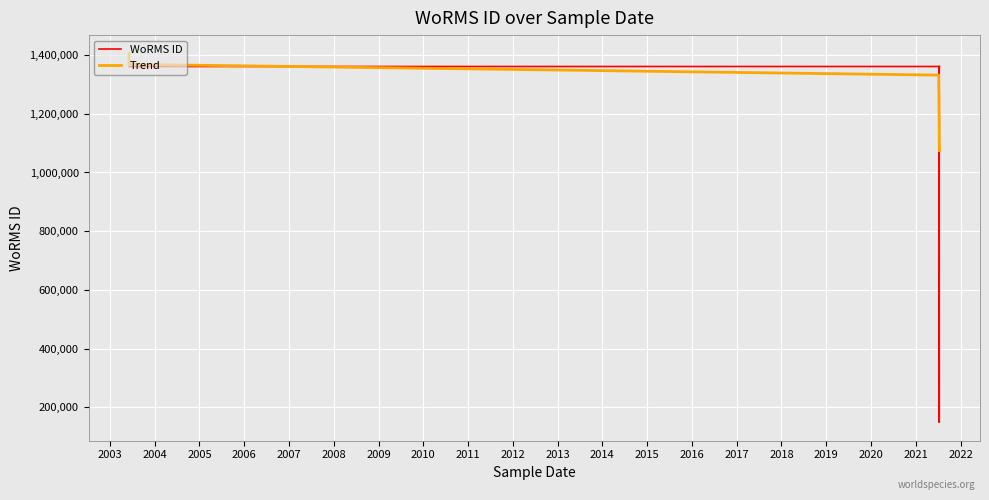

True or false: Trend has more than 0 points higher than both neighbors.

False